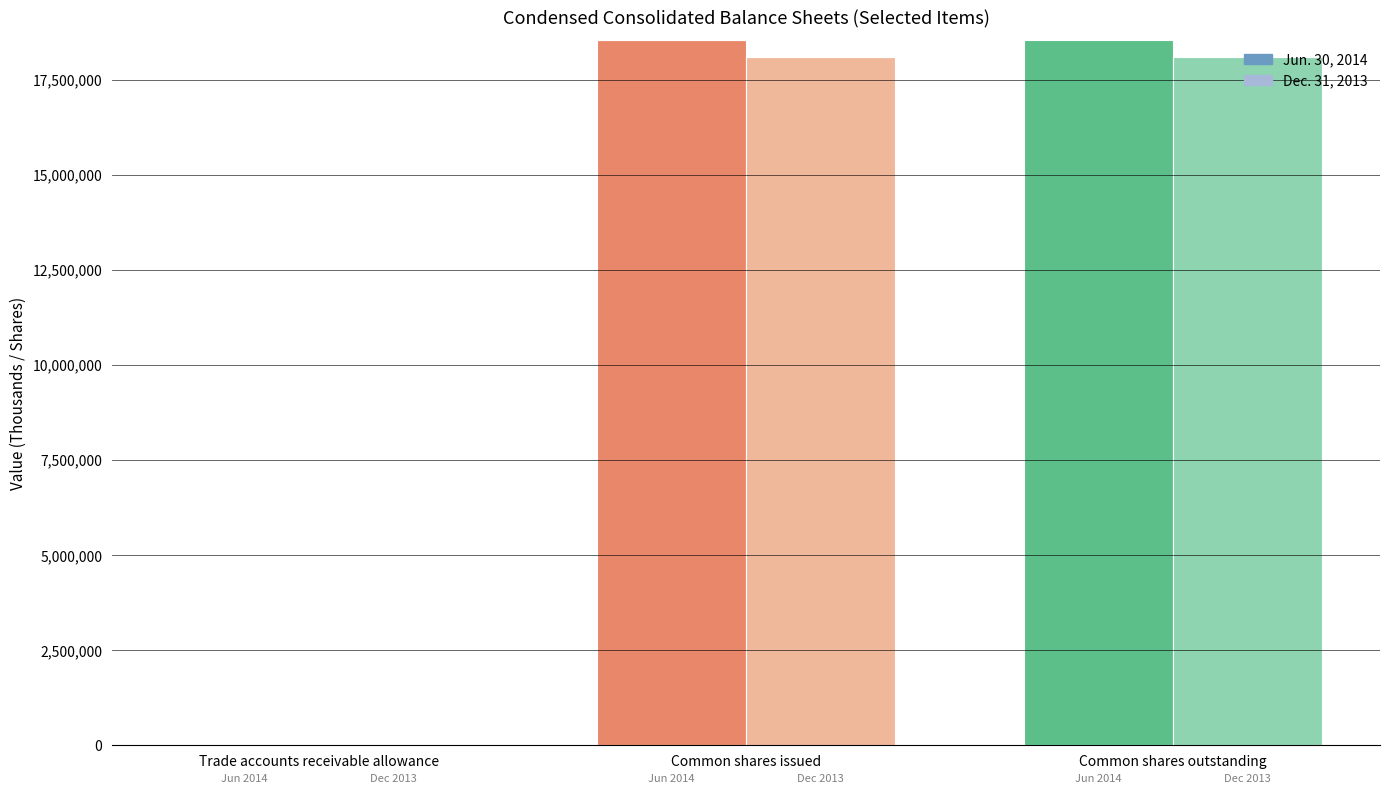

True or false: Dec. 31, 2013 has a value of 2600 at Trade accounts receivable allowance.

False